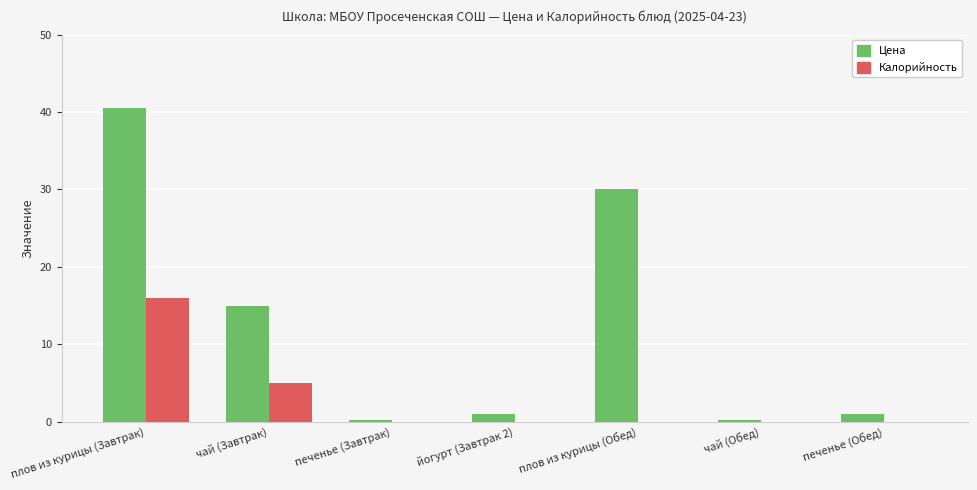

Reading left to right, transcribe all the data shown in this chart.

Цена: плов из курицы (Завтрак)=40.5	чай (Завтрак)=15.0	печенье (Завтрак)=0.3	йогурт (Завтрак 2)=1.0	плов из курицы (Обед)=30.0	чай (Обед)=0.3	печенье (Обед)=1.0
Калорийность: плов из курицы (Завтрак)=16.0	чай (Завтрак)=5.0	печенье (Завтрак)=0.0	йогурт (Завтрак 2)=0.0	плов из курицы (Обед)=0.0	чай (Обед)=0.0	печенье (Обед)=0.0